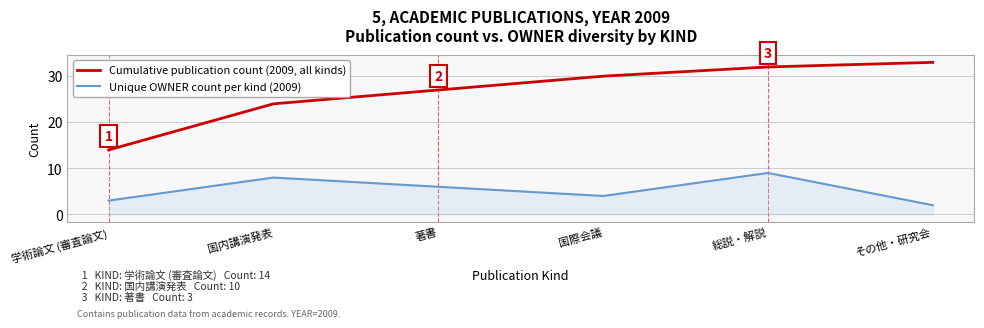

What is the difference between the highest and lowest values at 国際会議?

26